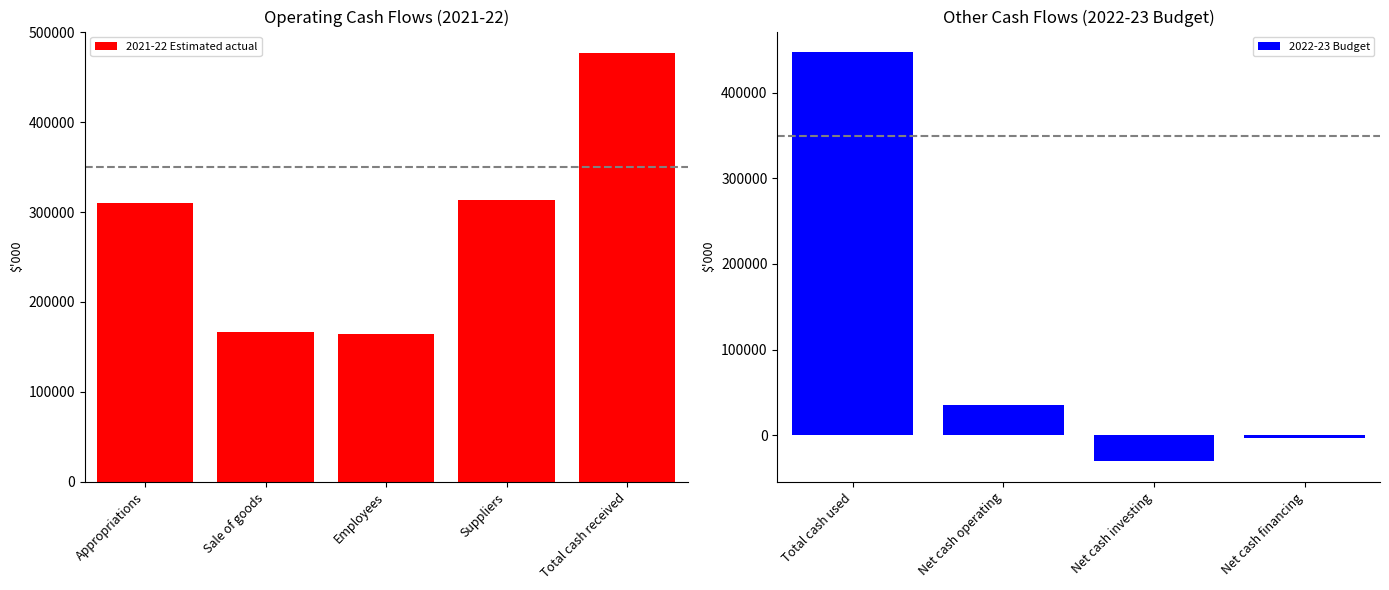

True or false: 2021-22 Estimated actual has a value of 310021 at Appropriations.

True